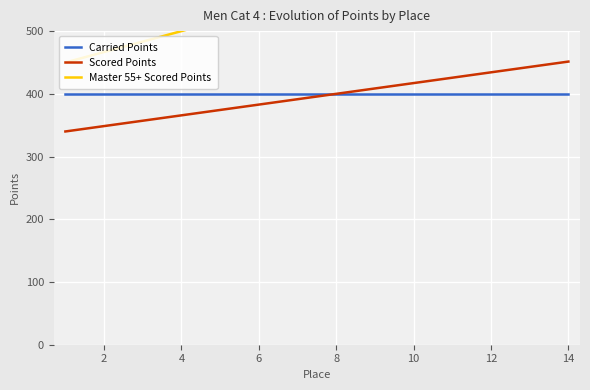

Rank the categories by value from lowest to highest.

1, 2, 3, 4, 5, 6, 7, 8, 9, 10, 11, 12, 13, 14